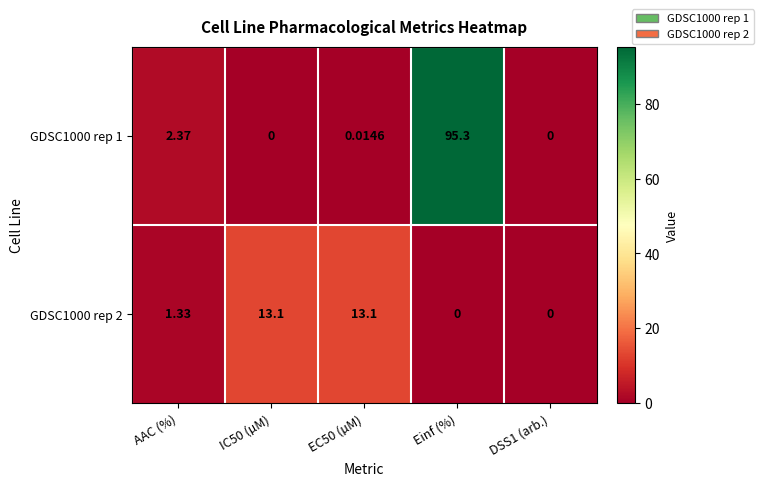

At which category is the sum across all series the highest?

Einf (%)